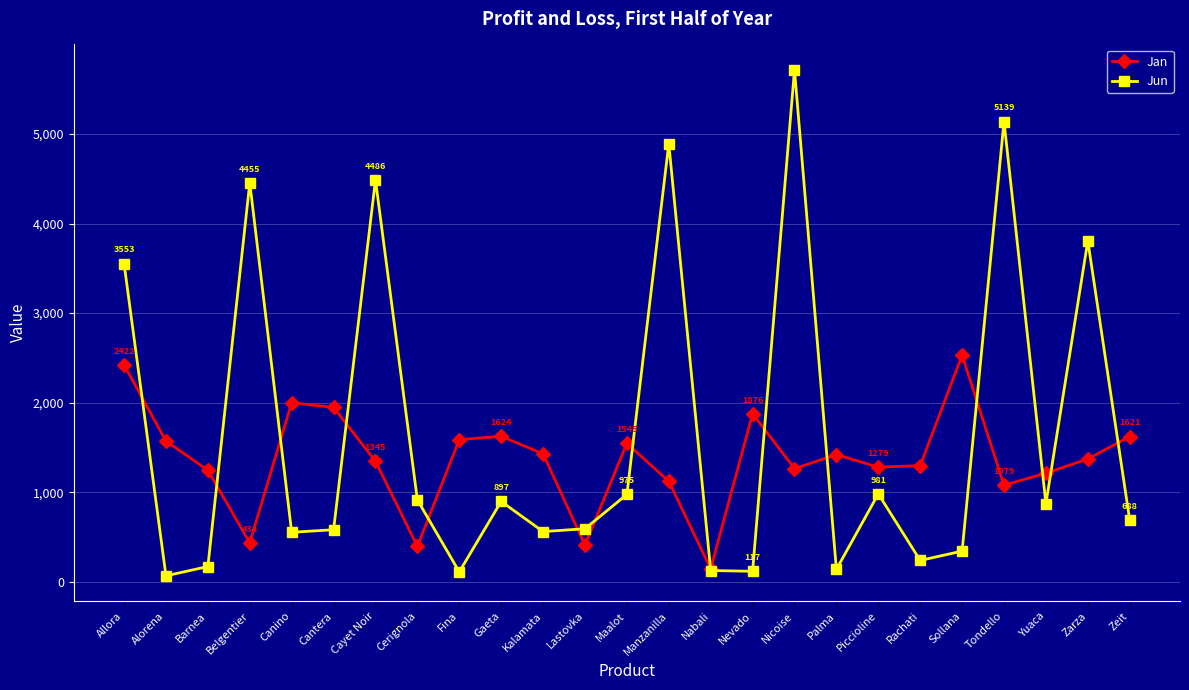

How many lines are shown in the chart?

2